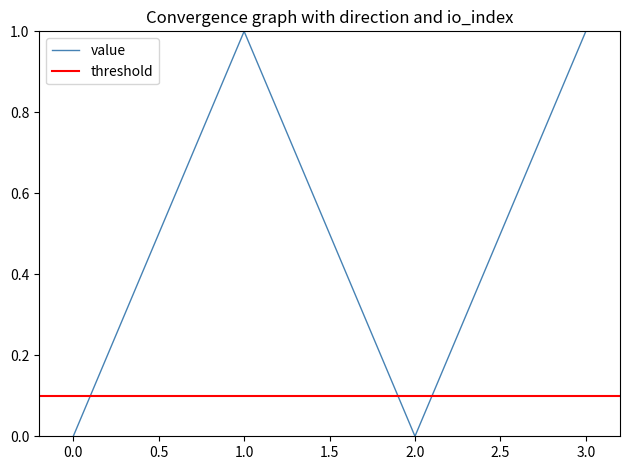

The value of value at 0.0 is 0. True or false?

True